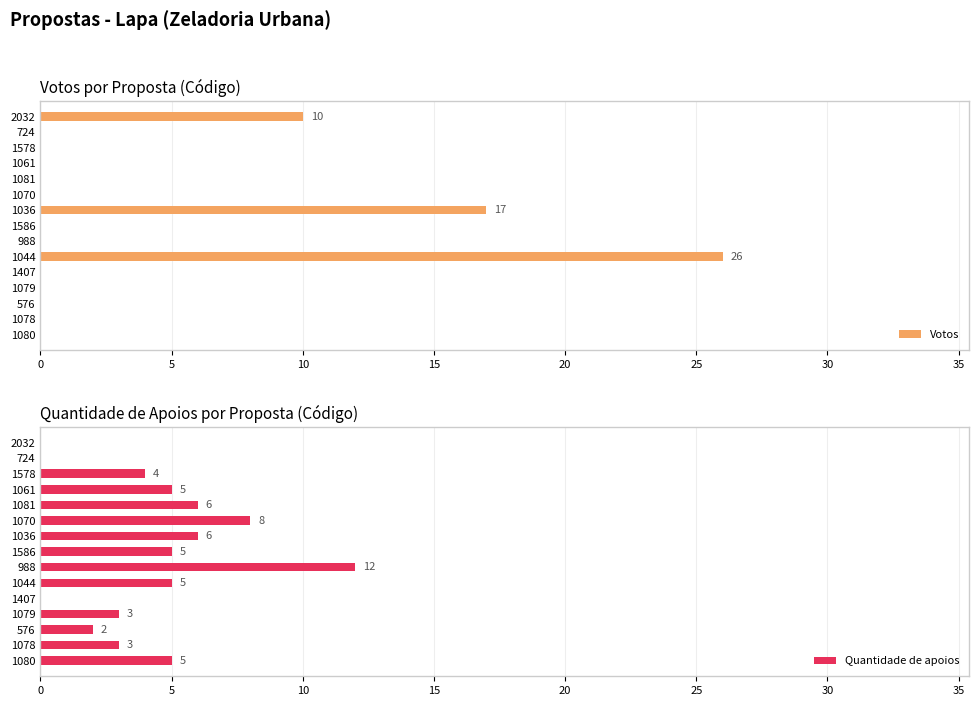

True or false: Votos has a value of 10 at 2032.

True